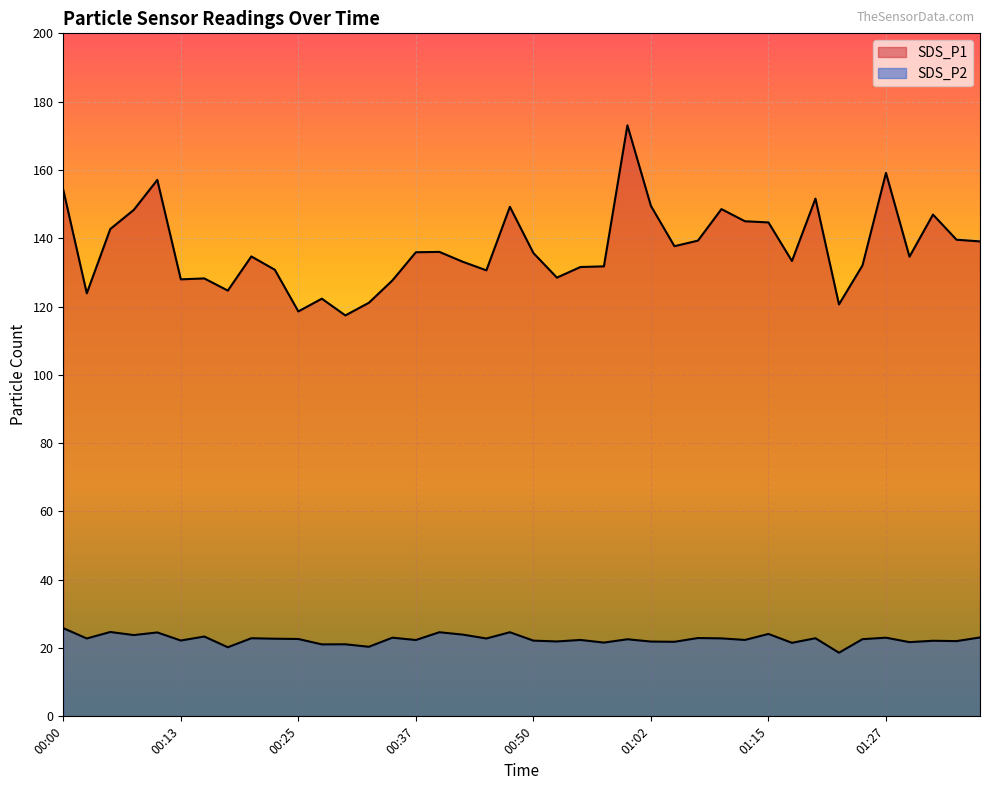

How many interior local valleys does the SDS_P2 series have?

16